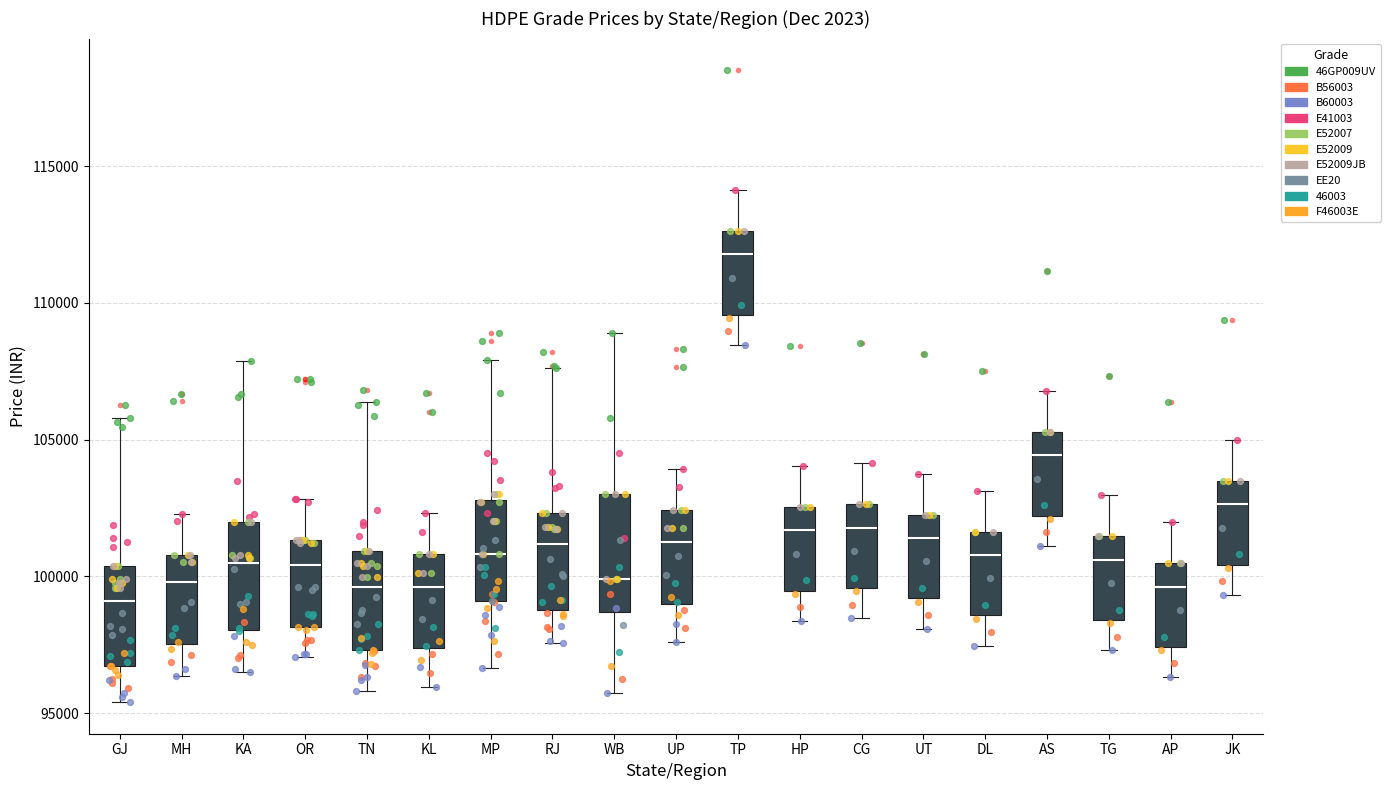

Where does the median line of the box for MH sit on the y-axis? The values are not printed on the chart, so give them approximately, as read against the axis.

100000